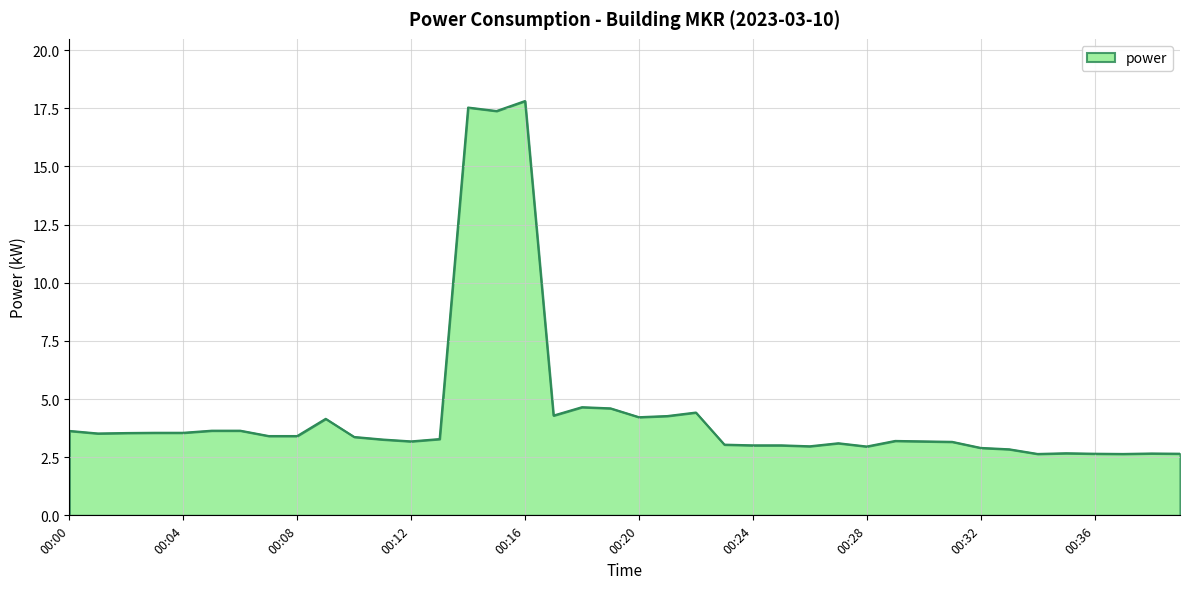

What is the smallest value displayed?

2.6